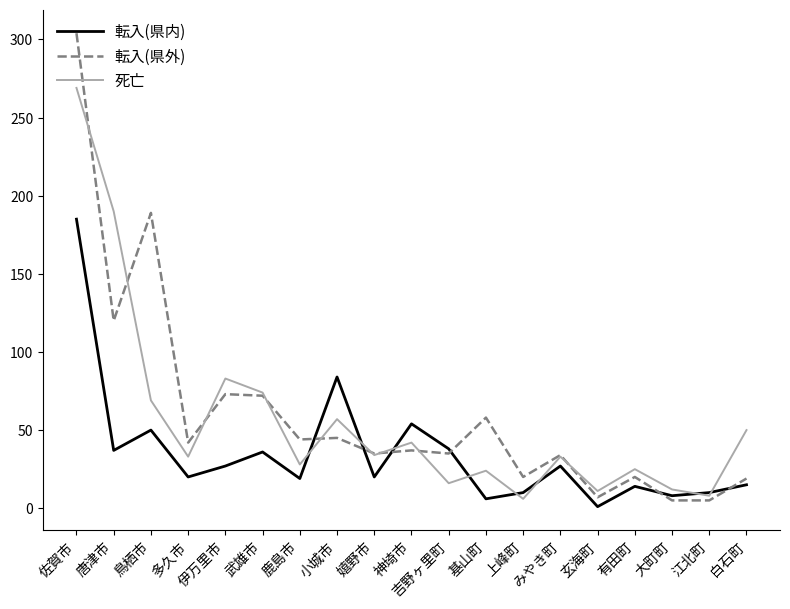

What is the total value across all series at 佐賀市?

758